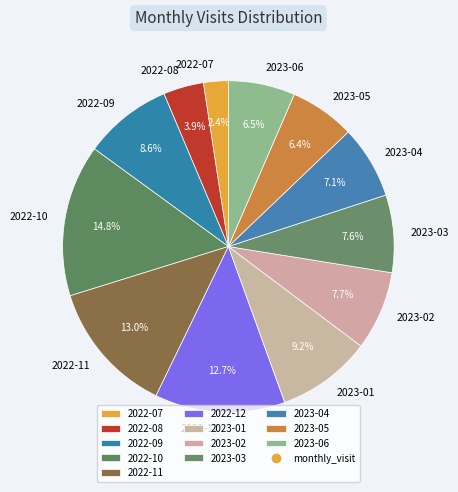

Combined, do 2022-11 and 2022-12 account for over 50%?

No